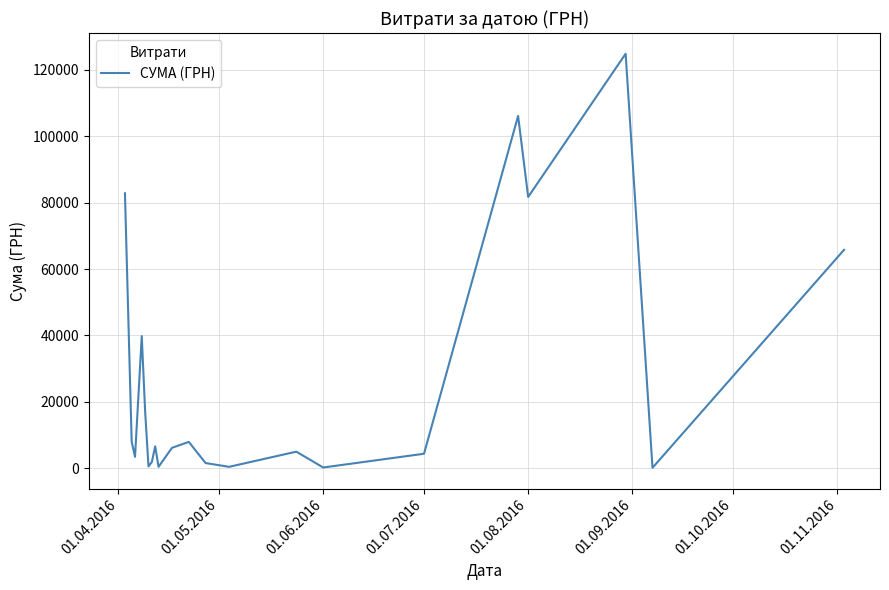

What is the smallest value displayed?

84.5